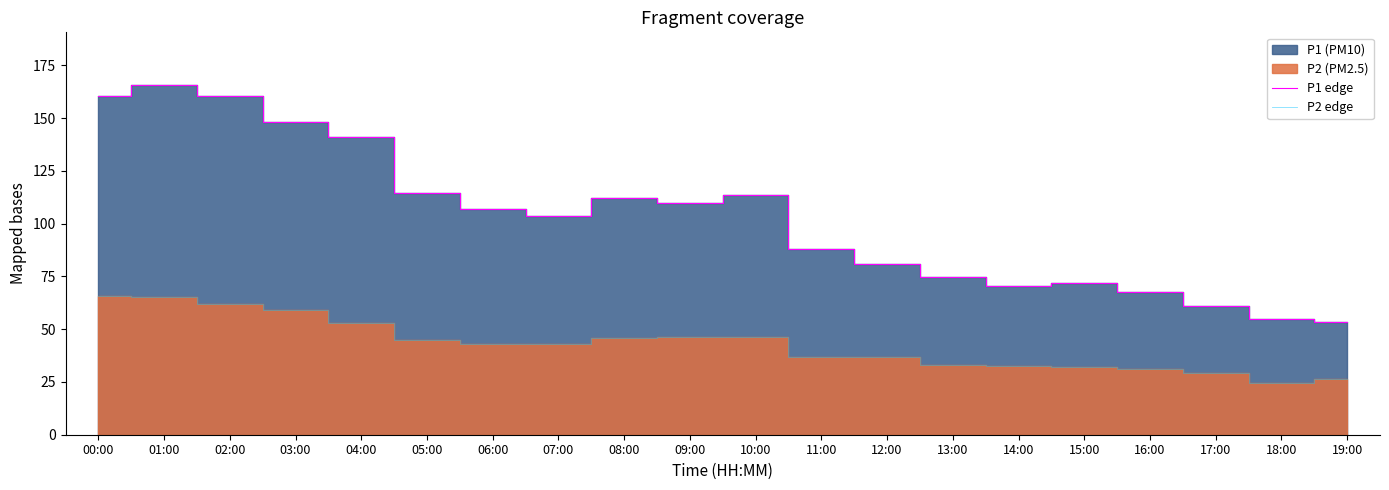

True or false: P2 edge and P1 edge cross at least once.

False